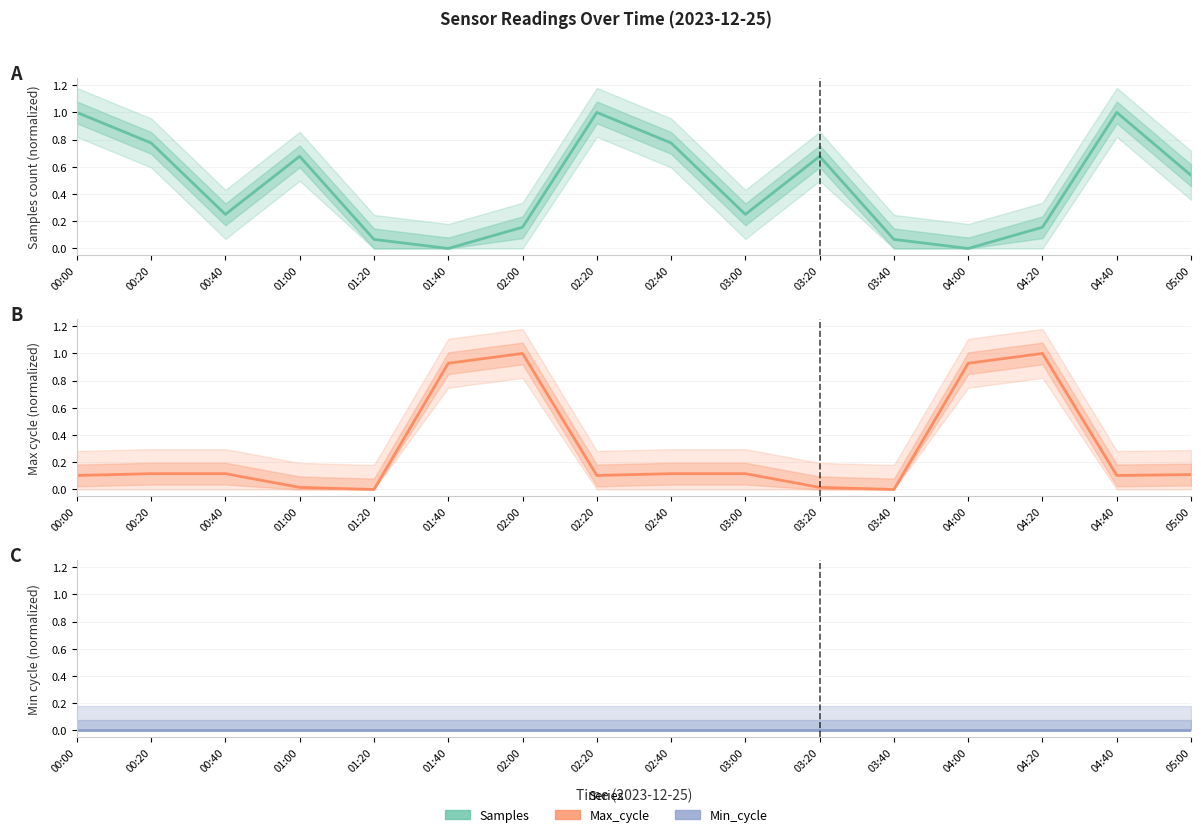

What is the difference between the maximum and minimum values in the Samples series?

1.0